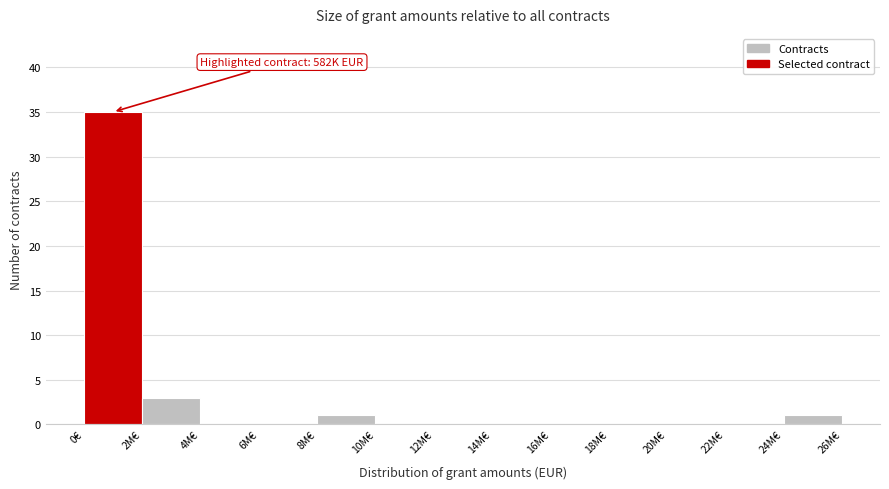

Reading left to right, transcribe all the data shown in this chart.

0€=35	2M€=3	4M€=0	6M€=0	8M€=1	10M€=0	12M€=0	14M€=0	16M€=0	18M€=0	20M€=0	22M€=0	24M€=1